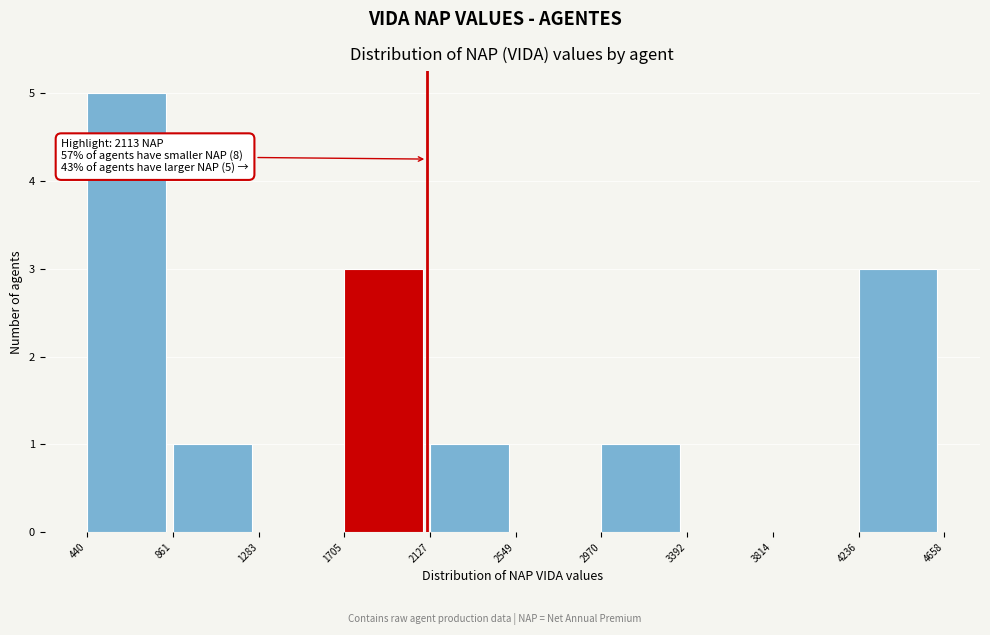

Over which range of the x-axis is the bar tallest?

440 to 861